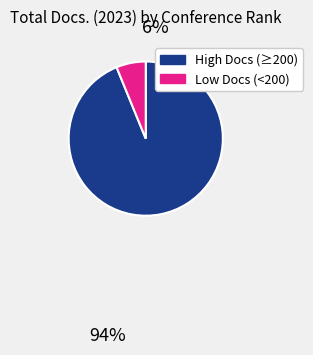

Is there a majority slice in this chart?

Yes